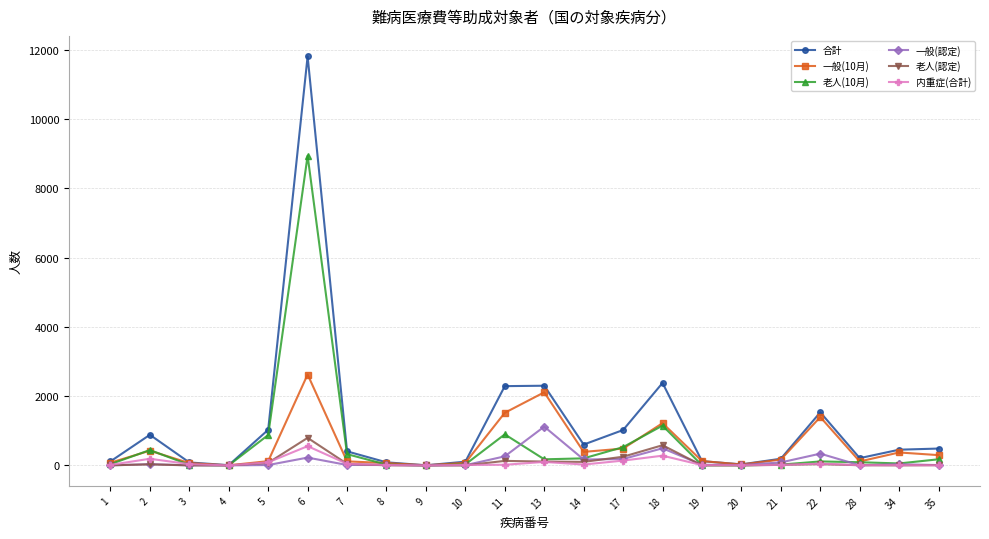

What is the average value of the 老人(認定) series?

100